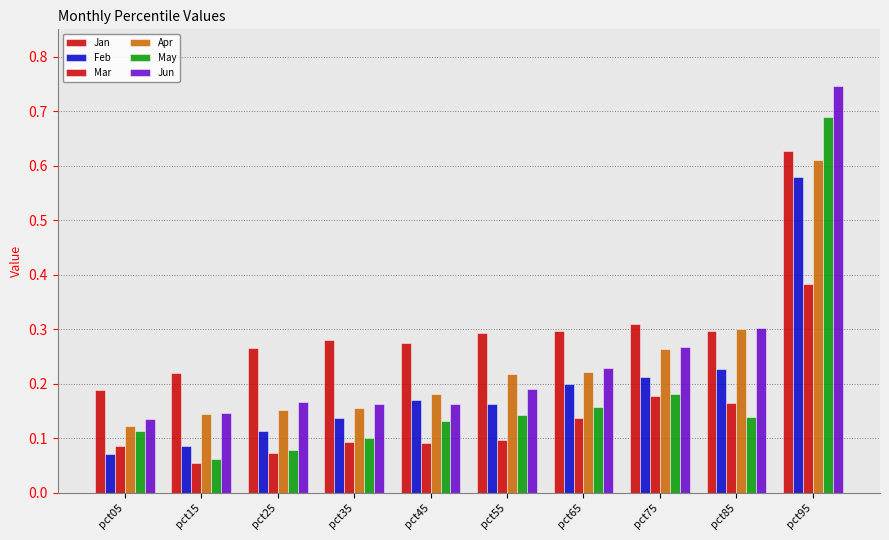

Are the bars horizontal?

No